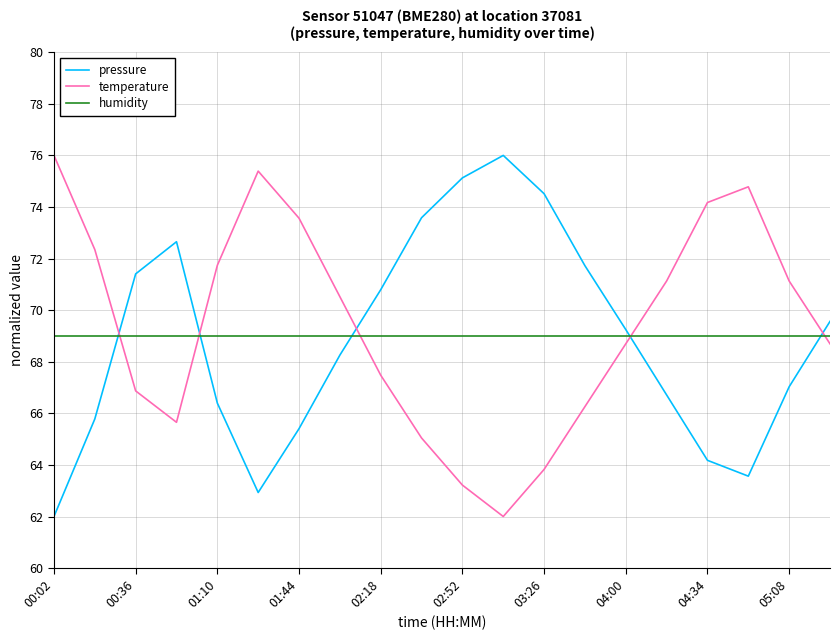

What is the minimum value shown in the chart?

62.0